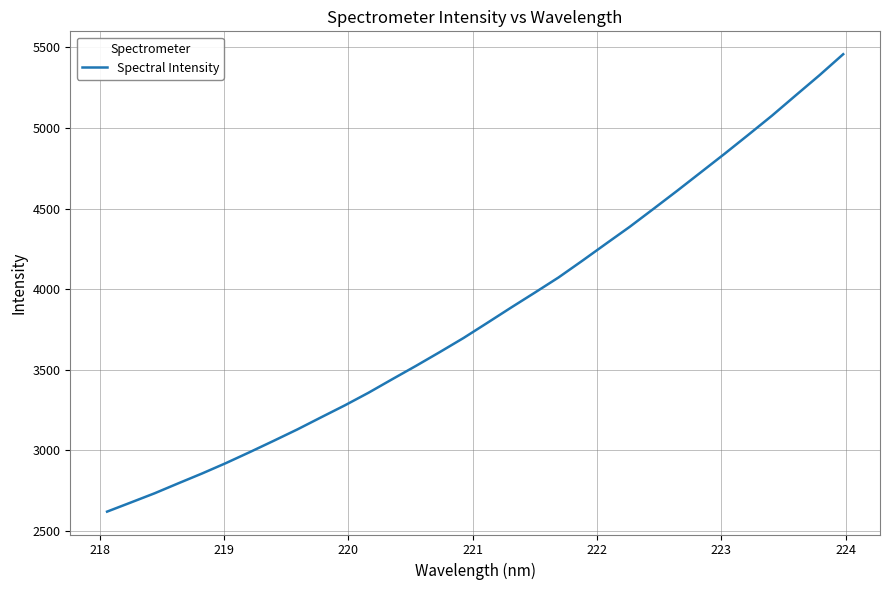

What is the smallest value displayed?

2619.7